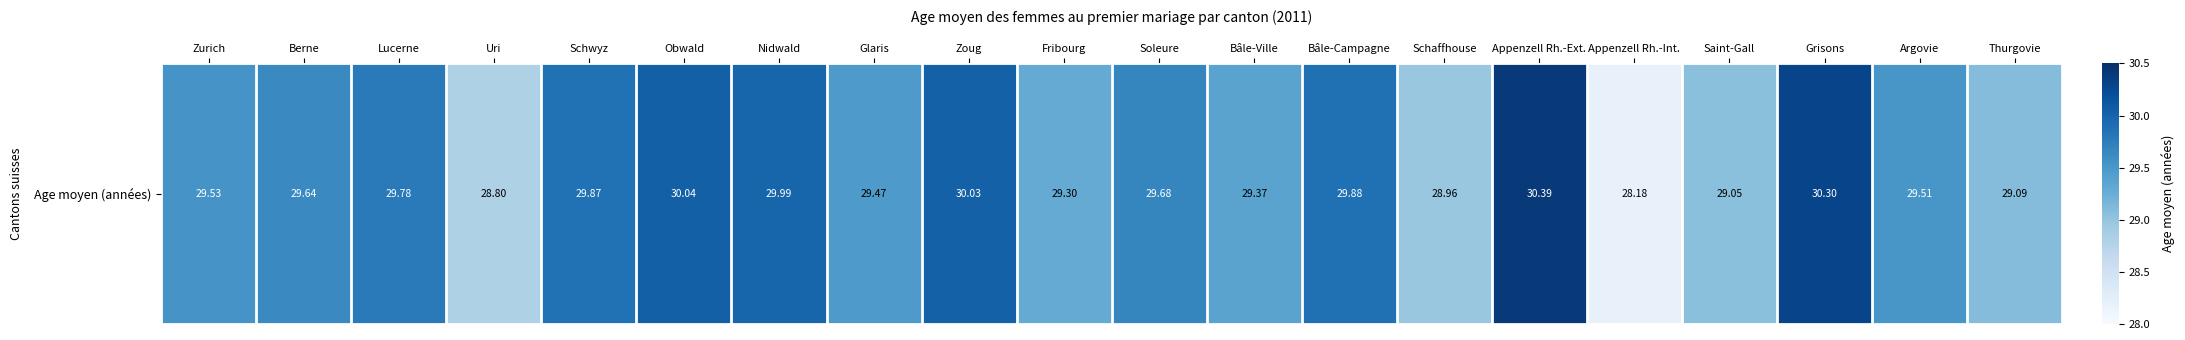

What is the change in value from Nidwald to Saint-Gall?

-0.9